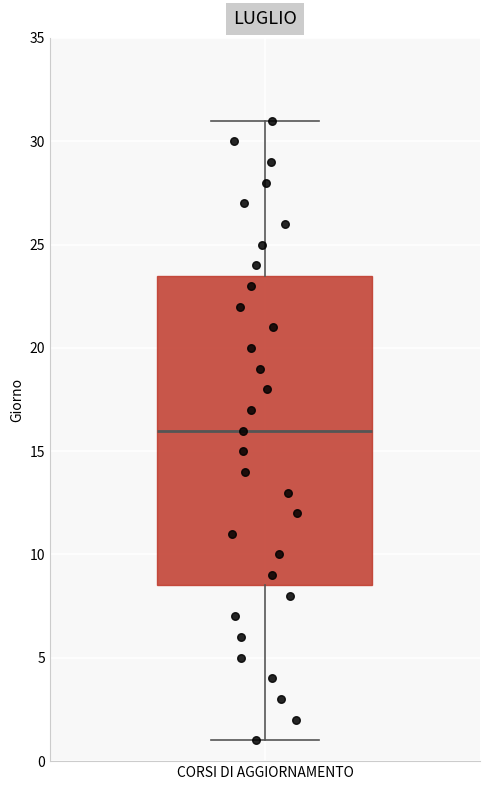

Transcribe this box plot: give where the median line is, the range the box spans, and where the two whiskers end, as read against the y-axis. The values are not printed on the chart, so give them approximately, as read against the axis.

median 16.0, box 8.5 to 23.5, whiskers 1.0 to 31.0